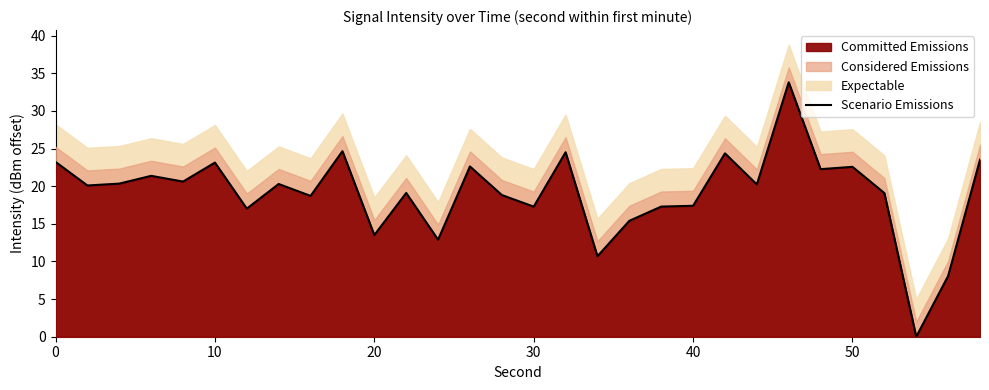

How many values are above zero?

29